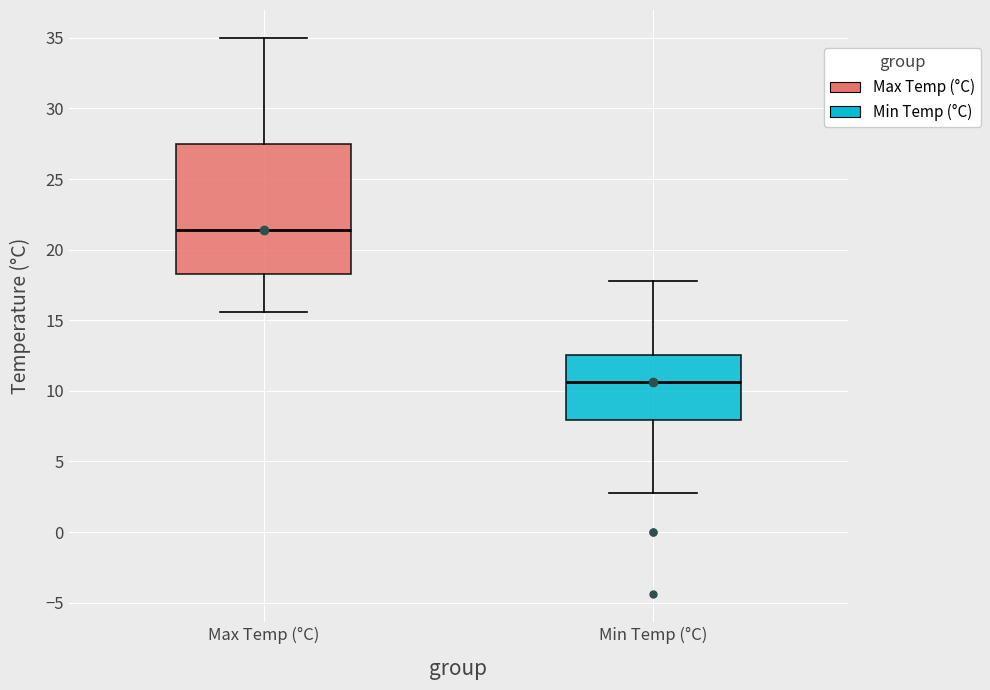

Where is the lower edge of the box for Min Temp (°C) on the y-axis? The values are not printed on the chart, so give them approximately, as read against the axis.

8.0